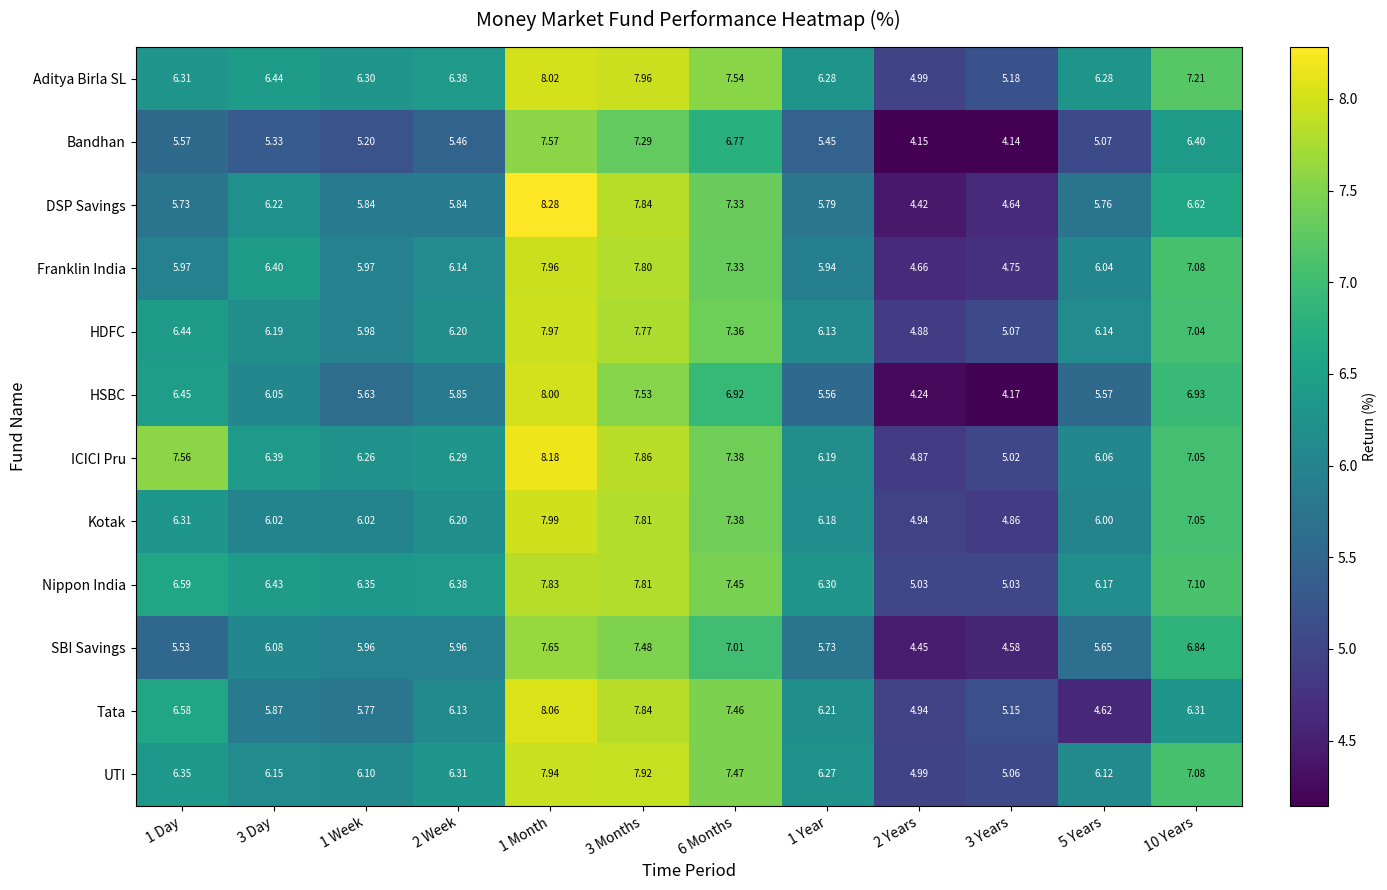

List the series in order of their peak value, lowest first.

Bandhan, SBI Savings, Nippon India, UTI, Franklin India, HDFC, Kotak, HSBC, Aditya Birla SL, Tata, ICICI Pru, DSP Savings